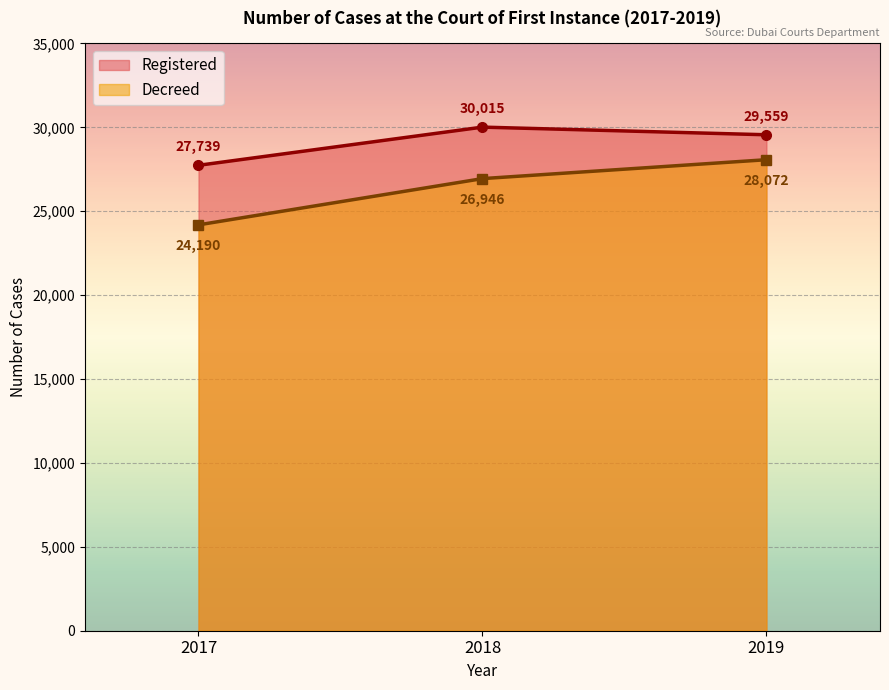

What is the average value of the Decreed series?

26403